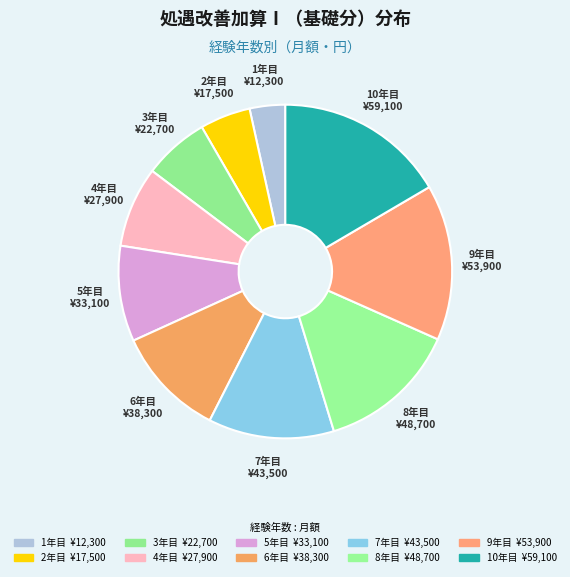

What percentage do 2年目 and 7年目 together represent?

17.1%